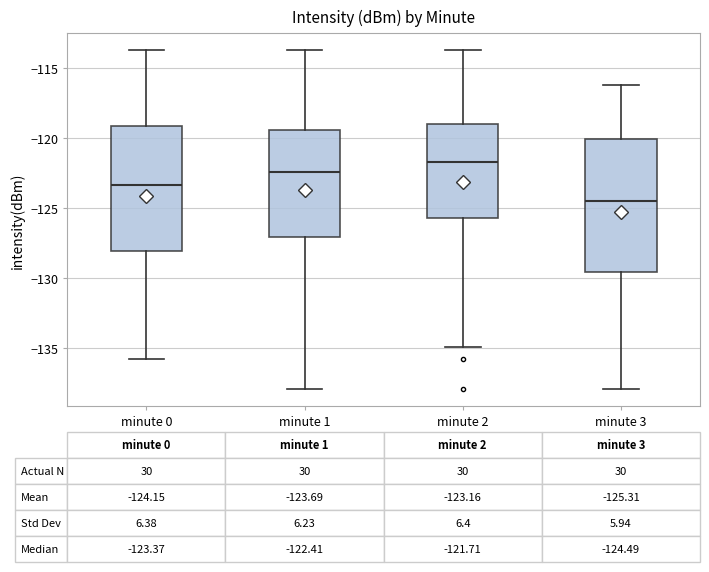

Comparing the boxes themselves (not the whiskers), which one is the tallest?

minute 3